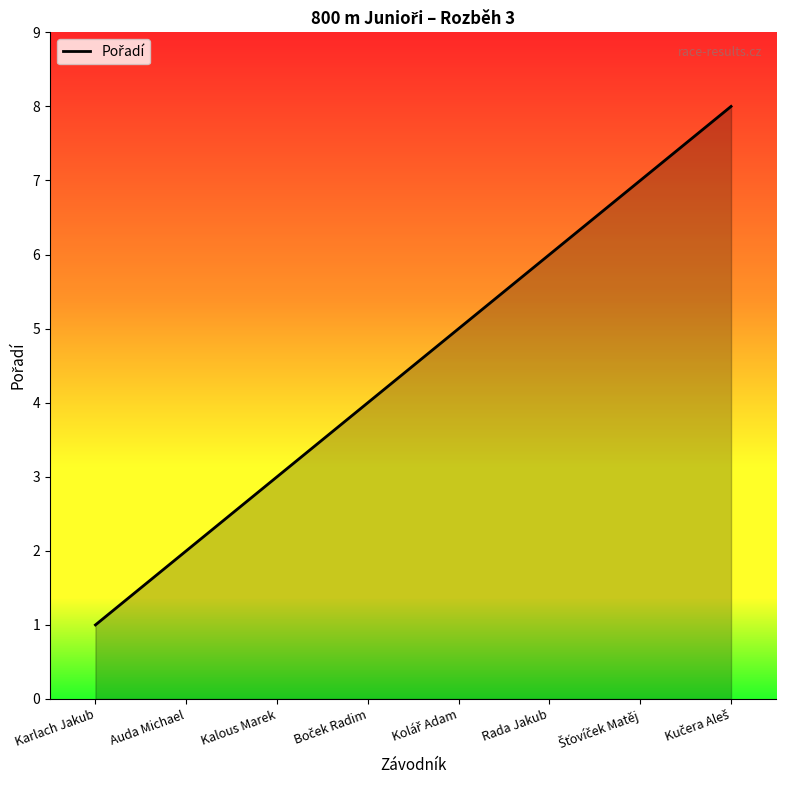

How many lines are shown in the chart?

1